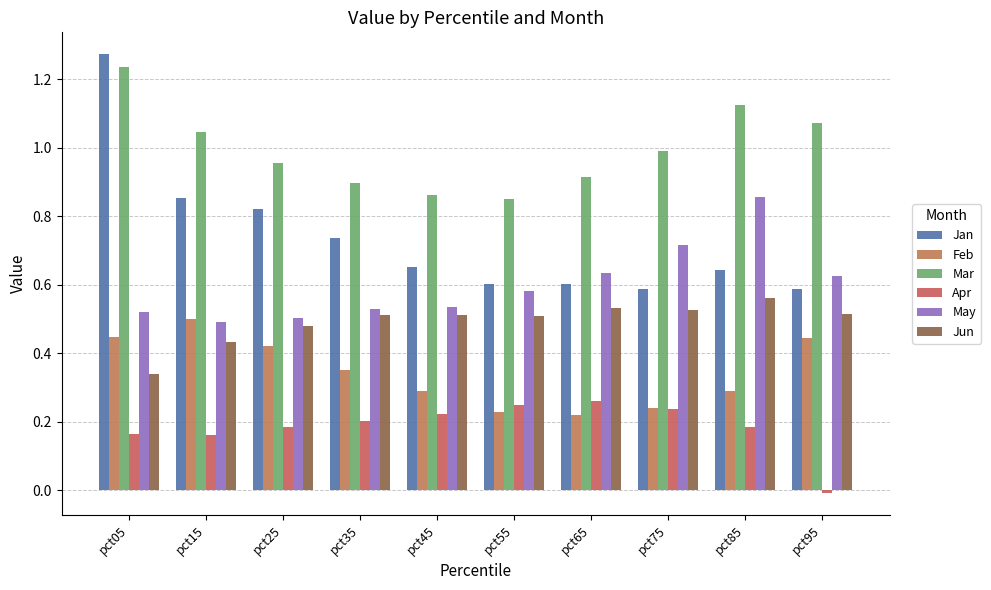

The value of Jan at pct65 is 1.0. True or false?

False